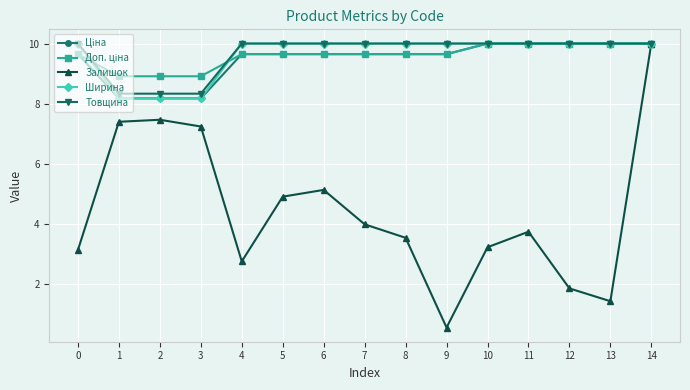

At which category does Залишок reach its first local valley?

4